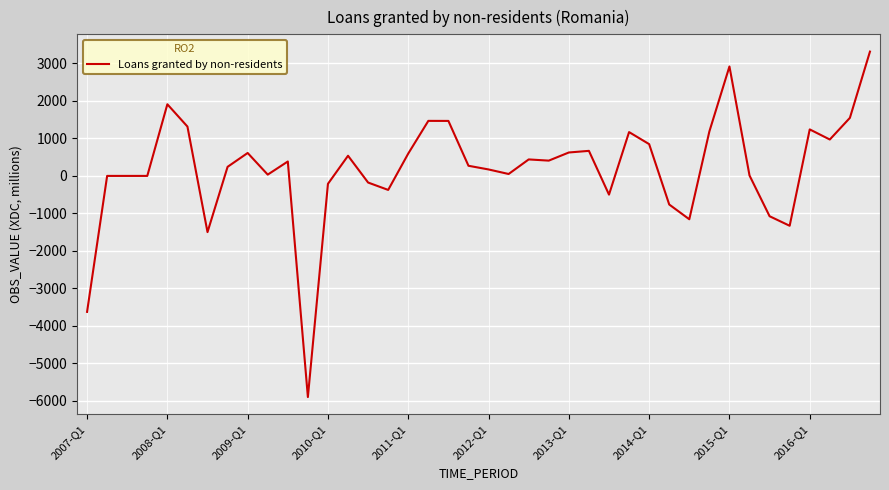

What is the greatest value displayed?

3314.1